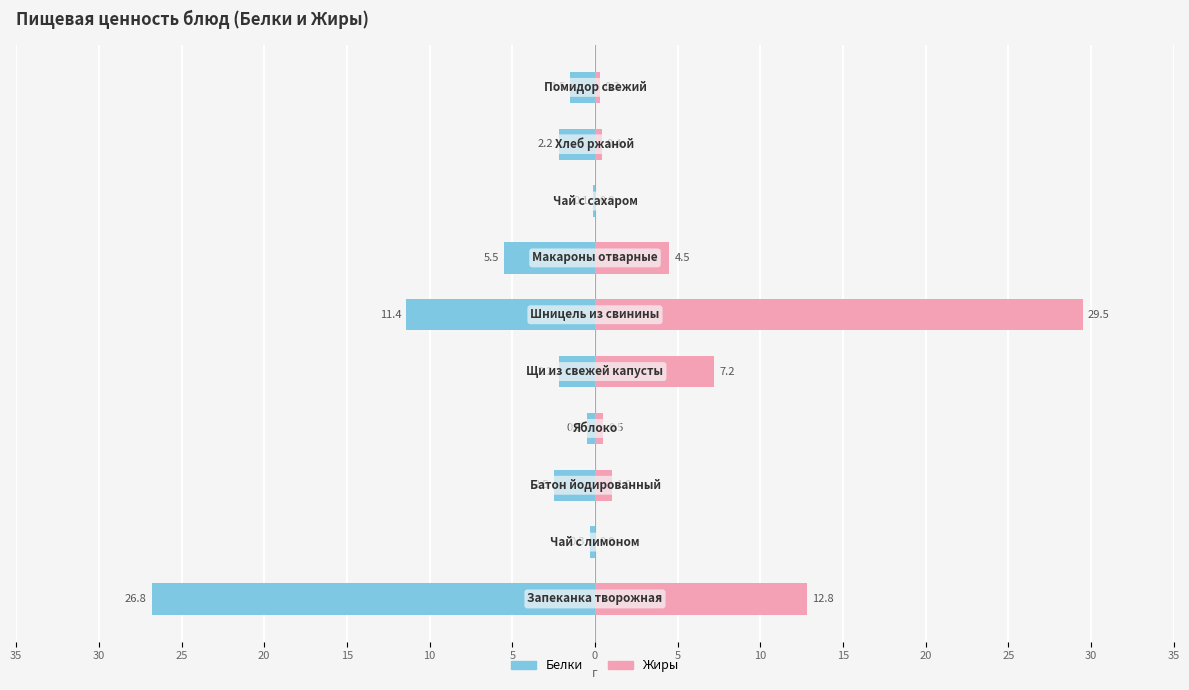

Which series has the widest spread of values?

Жиры